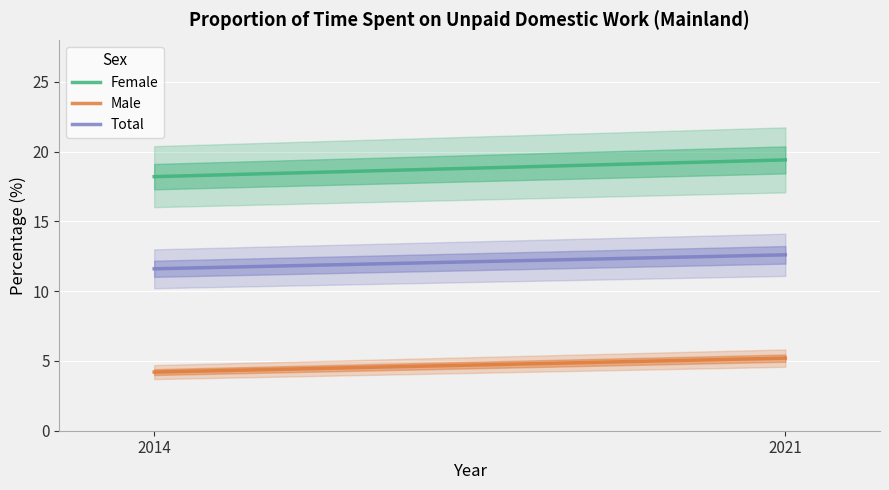

Reading left to right, list all the values displayed in this chart.

Female: 18.2	19.4
Male: 4.2	5.2
Total: 11.6	12.6